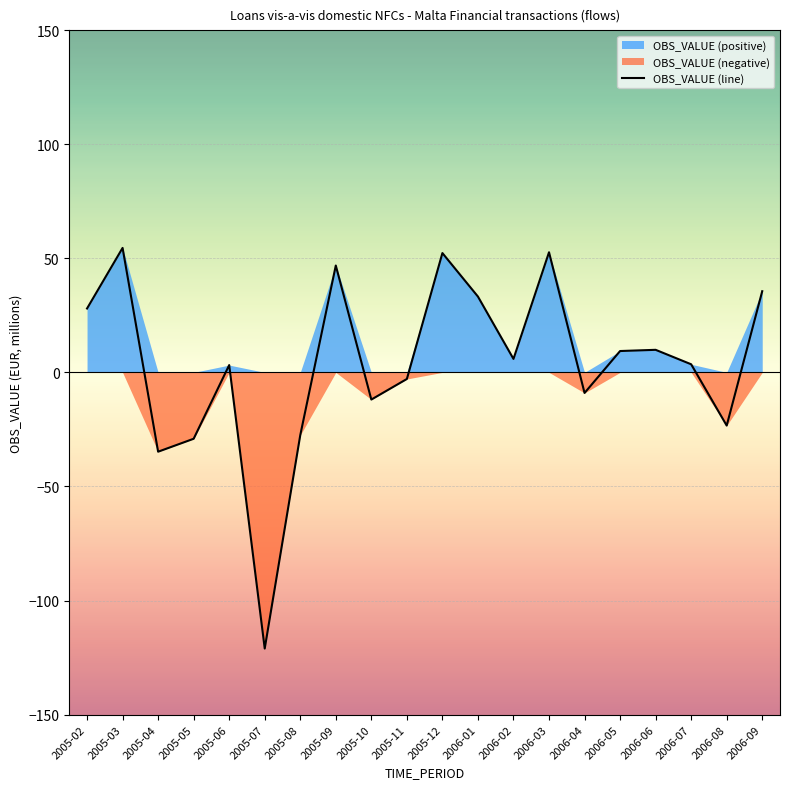

Reading left to right, transcribe all the data shown in this chart.

28.0	54.5	-34.8	-29.1	3.2	-121.0	-27.5	46.8	-11.9	-2.9	52.3	33.2	5.9	52.6	-9.0	9.4	9.9	3.5	-23.3	35.6